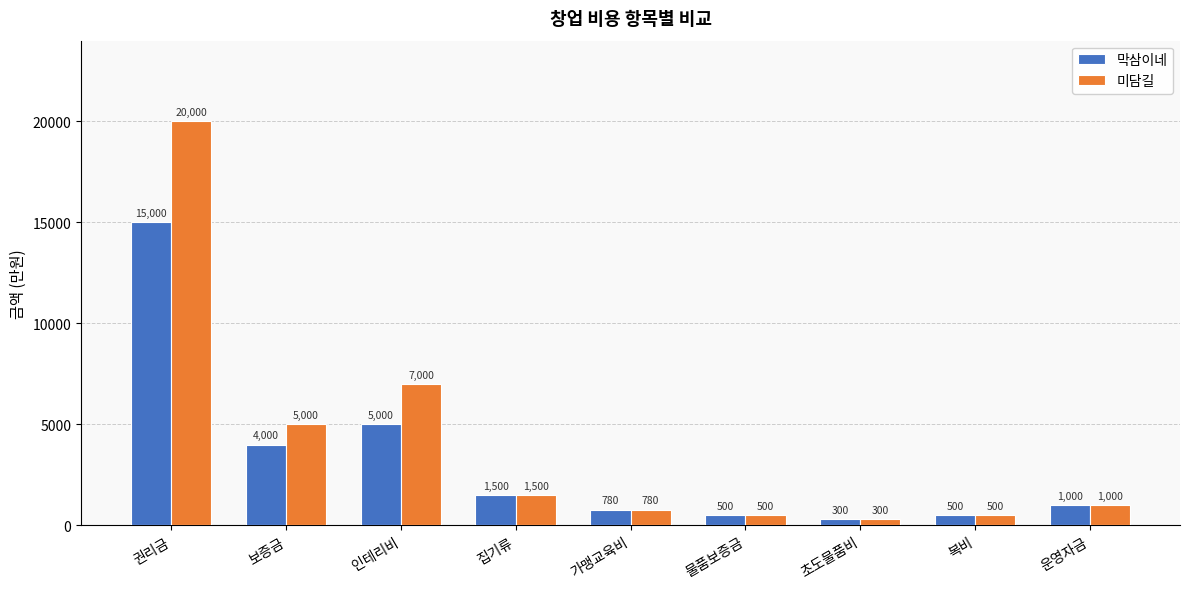

Count the number of categories in the chart.

9